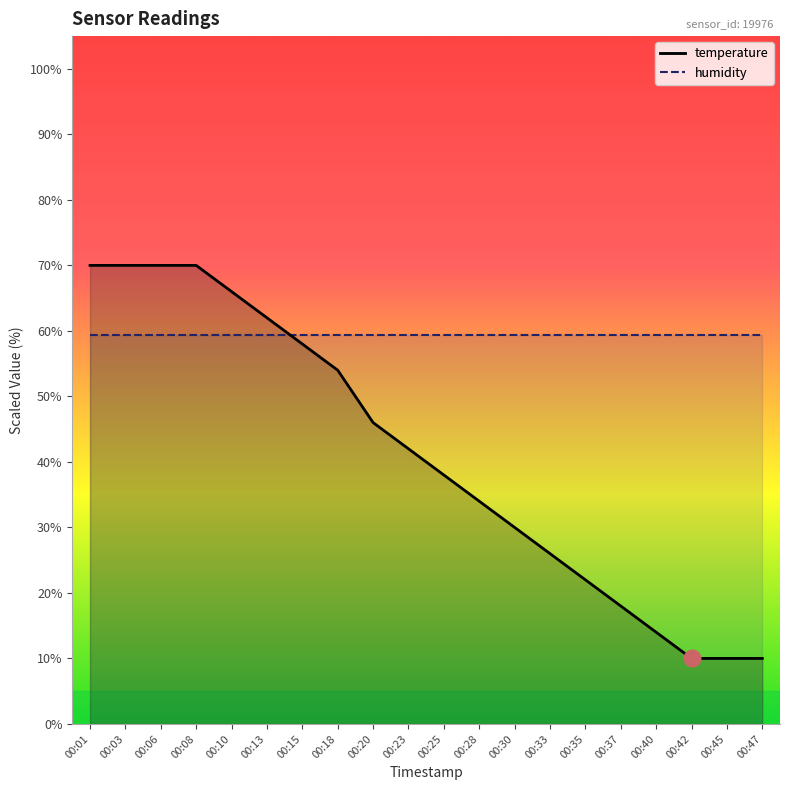

The chart shows a value of 10.0 at 00:42. True or false?

True